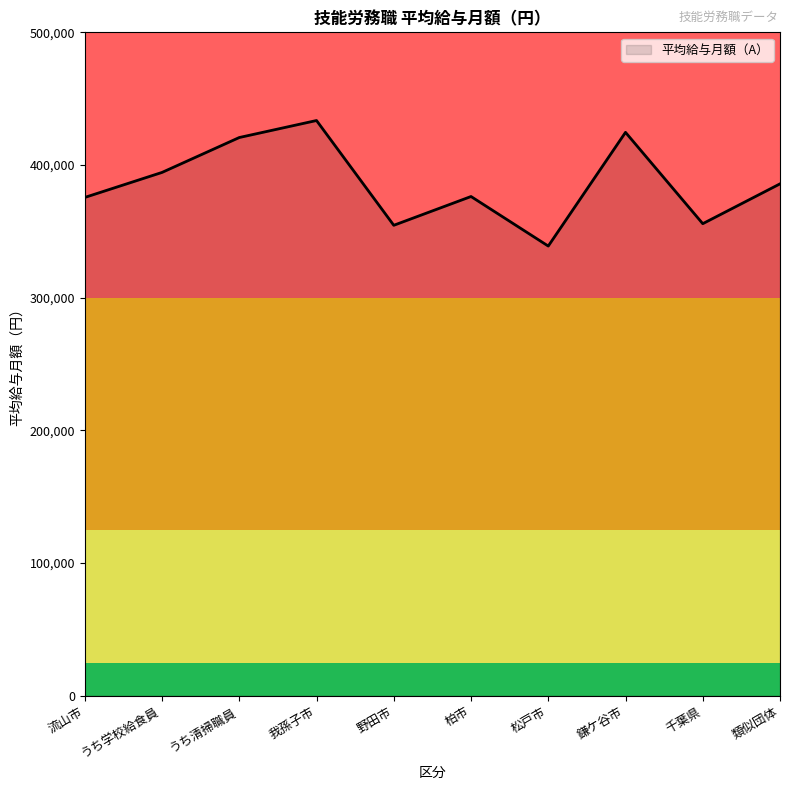

What is the minimum value shown in the chart?

338911